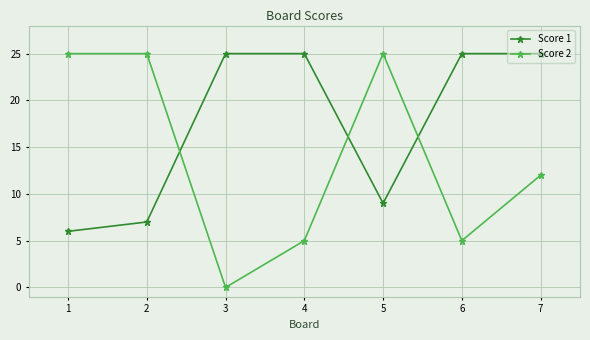

How many categories are shown in the chart?

7